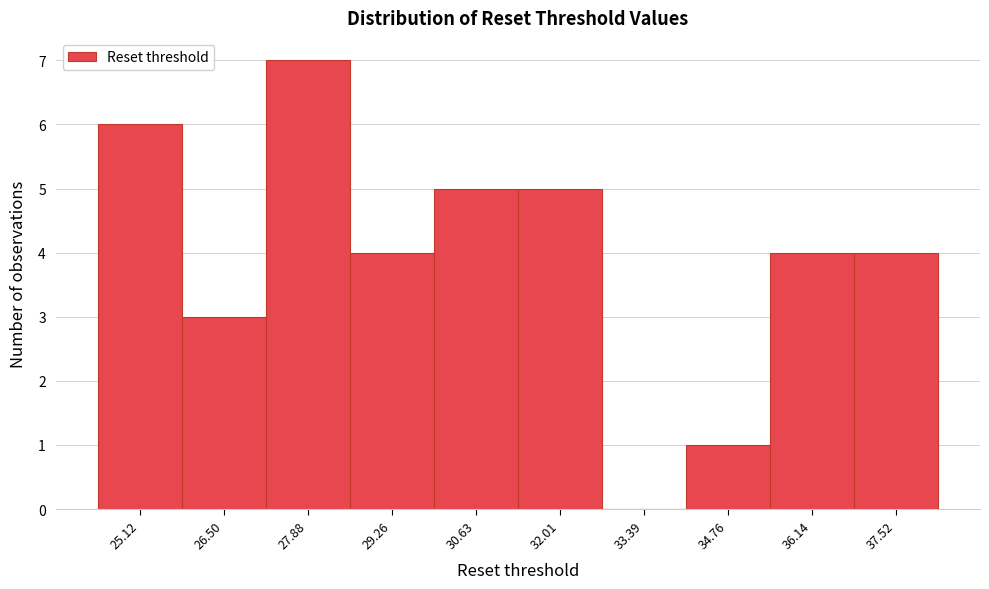

Reading left to right, extract all data points from this chart.

25.12=6	26.50=3	27.88=7	29.26=4	30.63=5	32.01=5	33.39=0	34.76=1	36.14=4	37.52=4